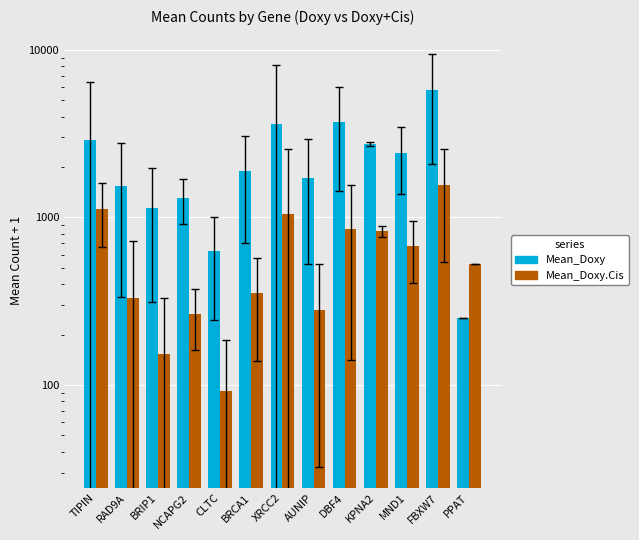

What is the highest value of the Mean_Doxy.Cis series?

1557.8